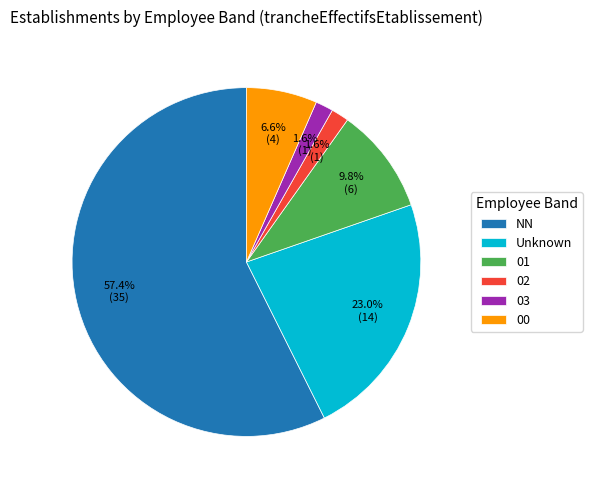

What percentage is the 03 slice, to the nearest percent?

2%